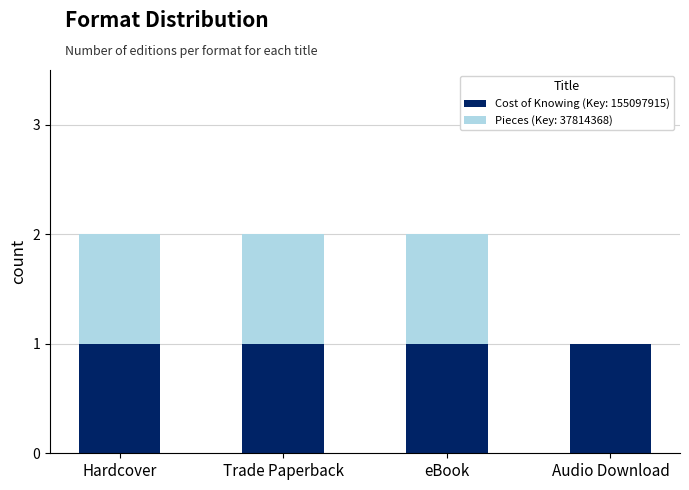

The value of Cost of Knowing (Key: 155097915) at Hardcover is 0. True or false?

False